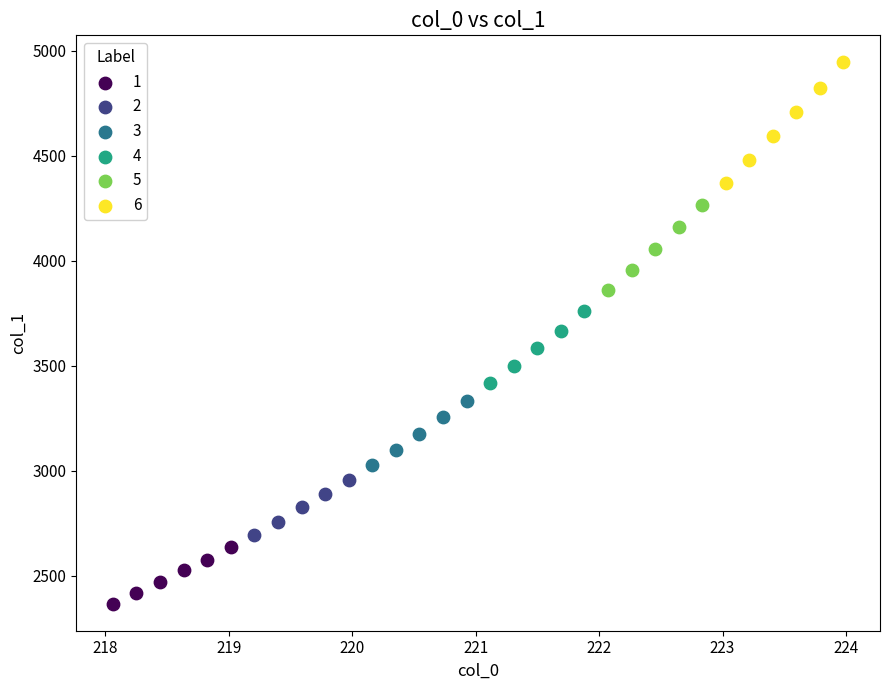

Which series contains the highest Y value?

6